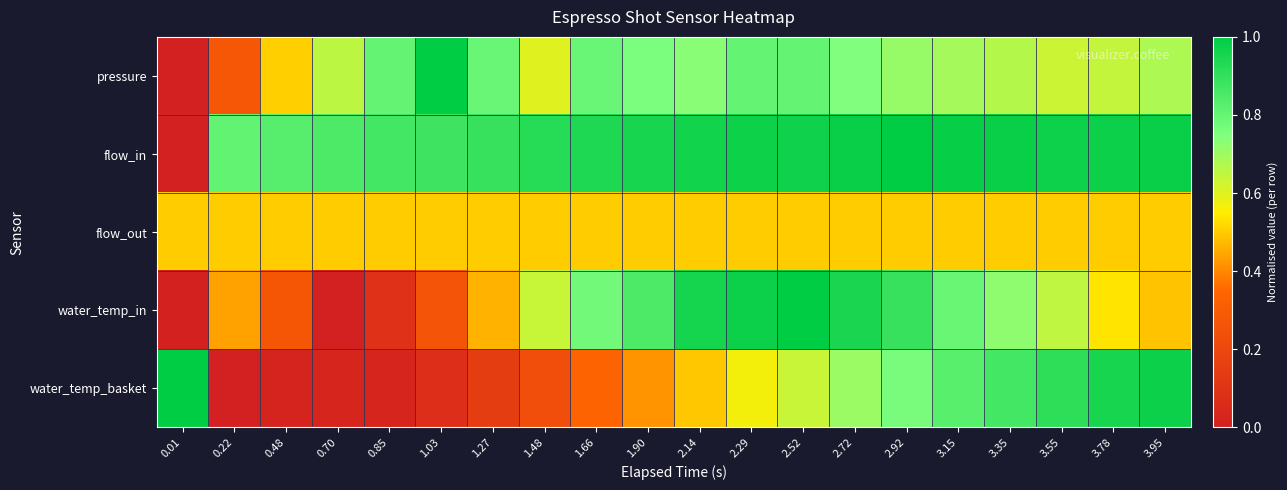

At which category is the sum across all series the highest?

2.52